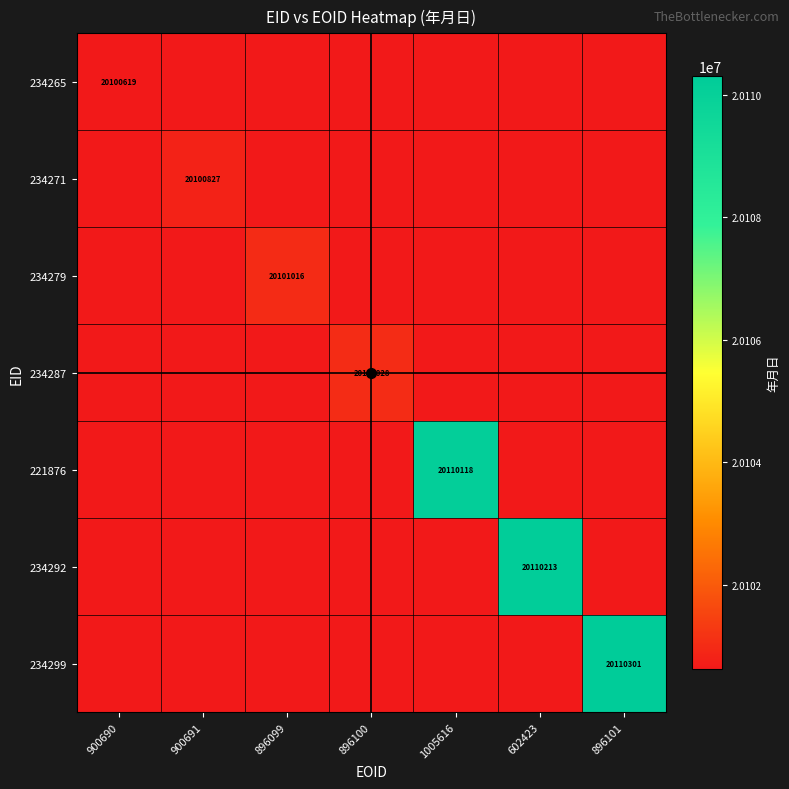

List the labels in order of 234279 value, largest first.

896099, 900690, 900691, 896100, 1005616, 602423, 896101